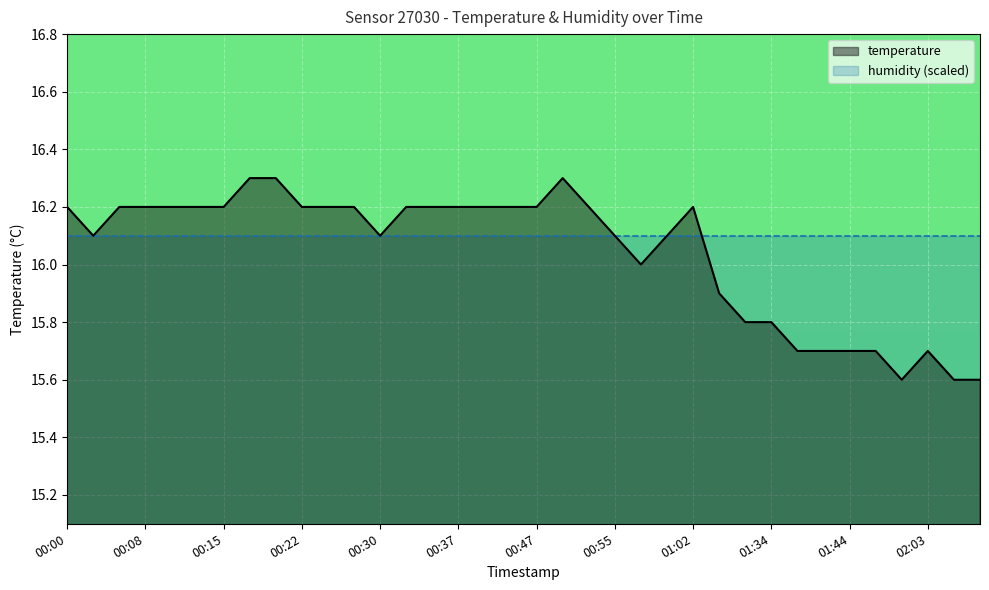

Count the values in the range 15 to 16.

12